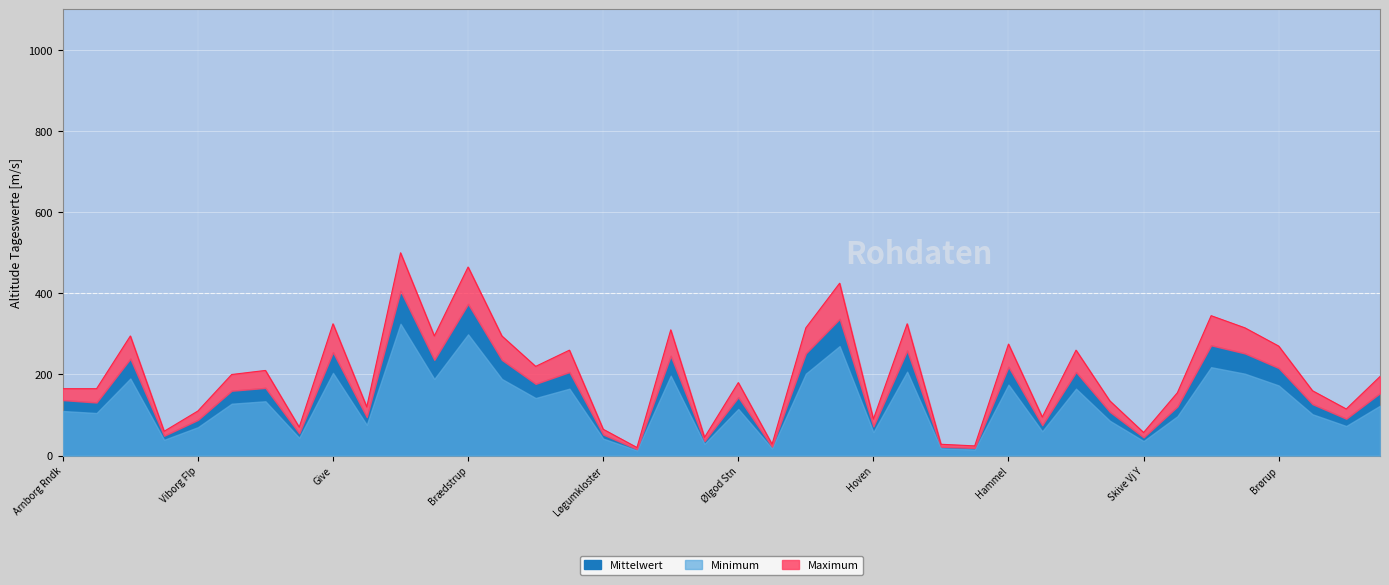

Is the value of Minimum at Vesthimmerland greater than the value of Maximum at Bjerringbro?

No